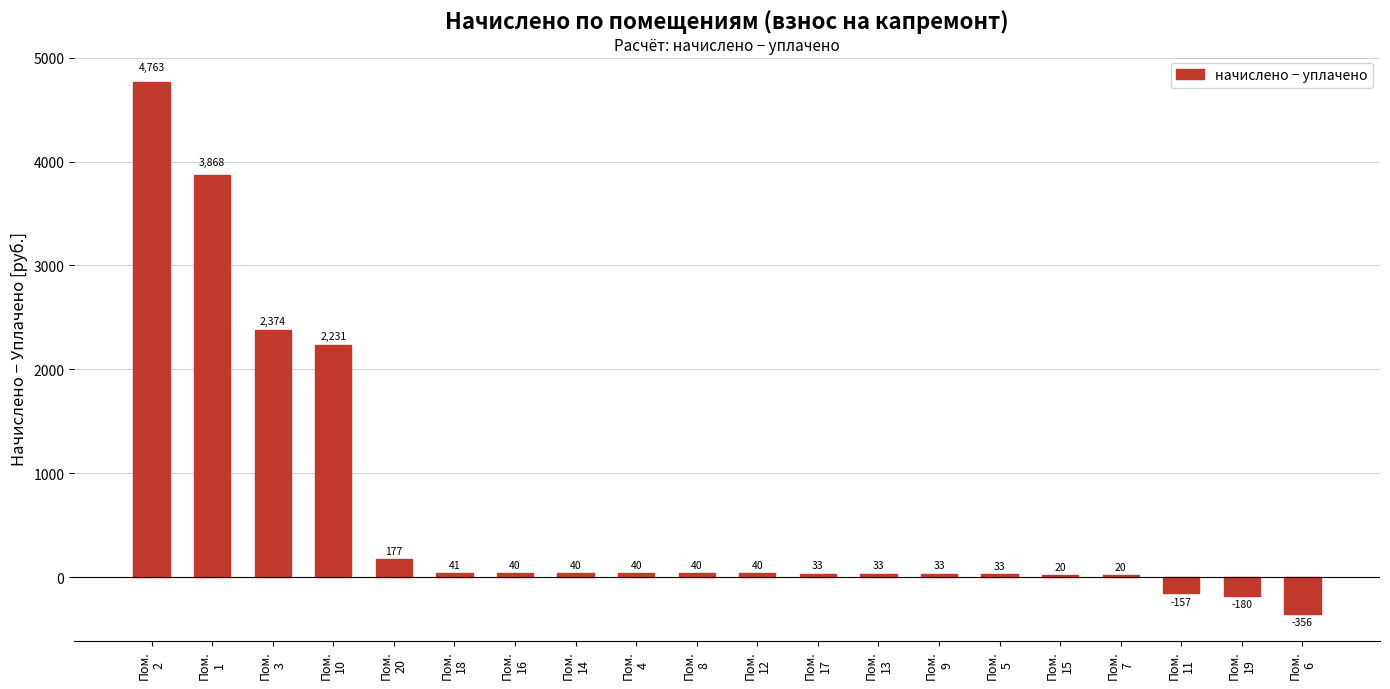

At which label does the data first exceed 40?

Пом.
2